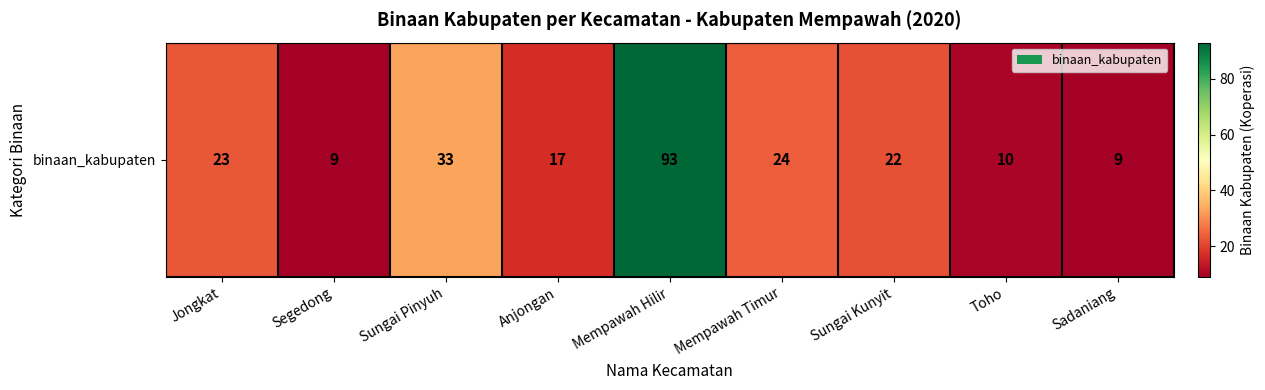

Which category has the lowest value across all series?

Segedong